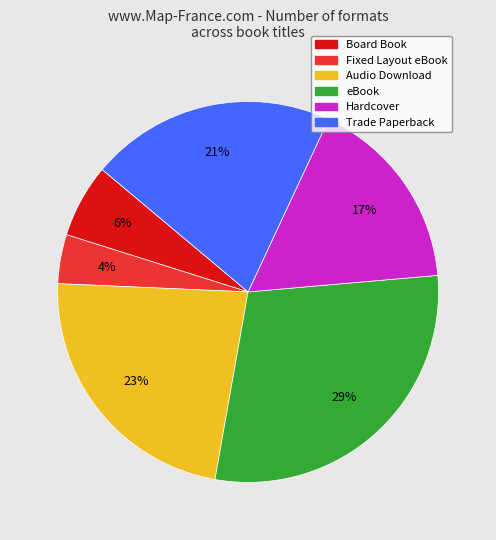

What is the largest slice in the pie chart?

eBook